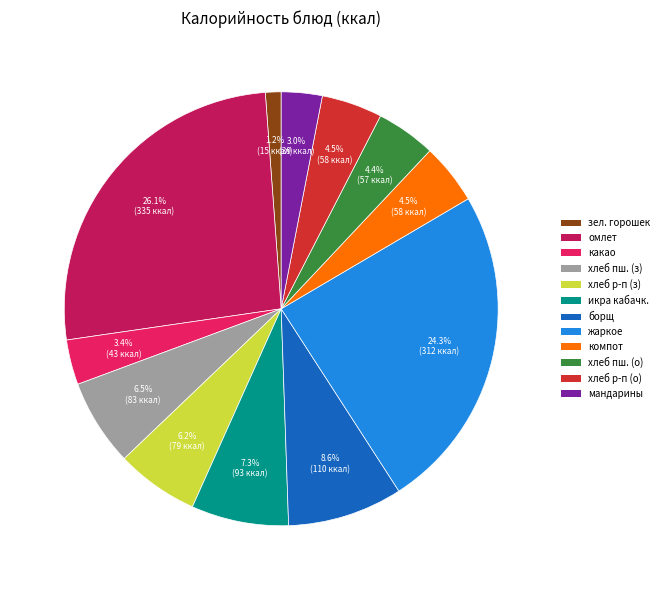

Does any single category account for the majority?

No